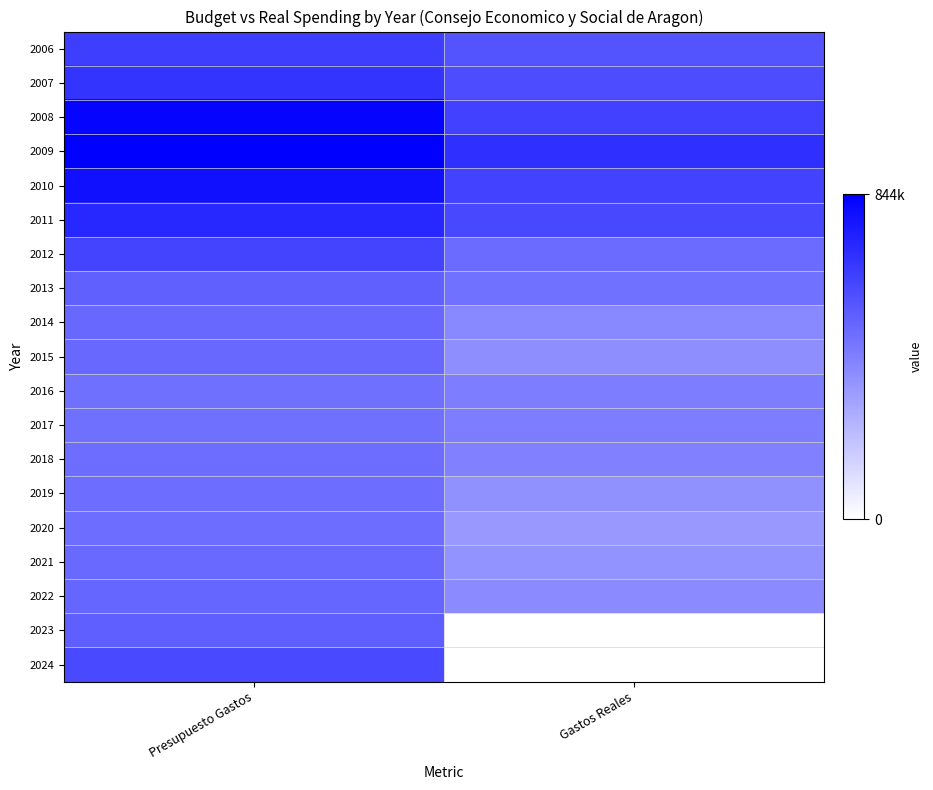

What is the total value across all series at Gastos Reales?

8155343.8